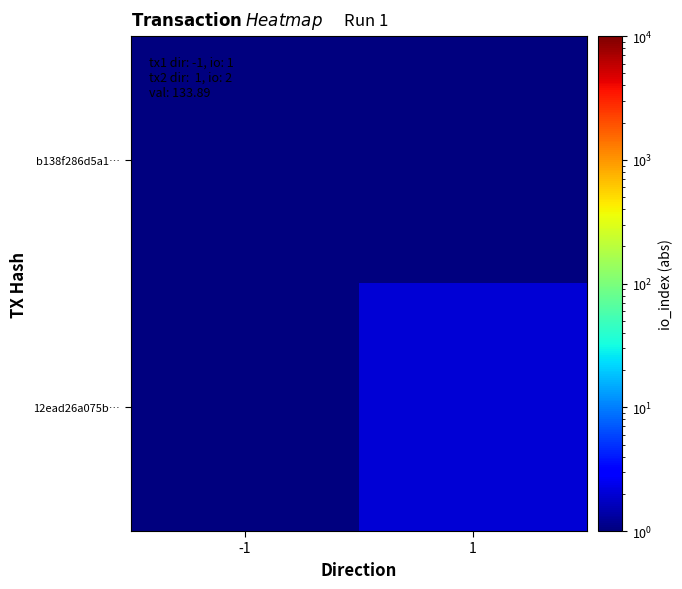

Which series has the largest range (max minus min)?

12ead26a075b…